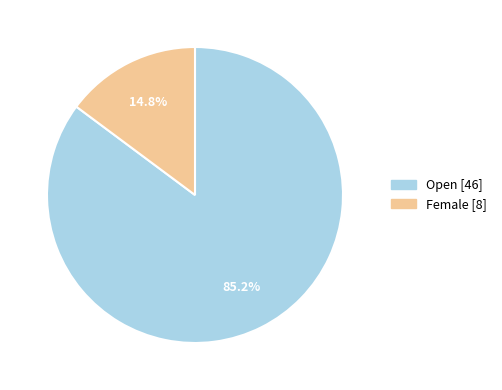

The Female slice represents 15% of the pie. True or false?

True